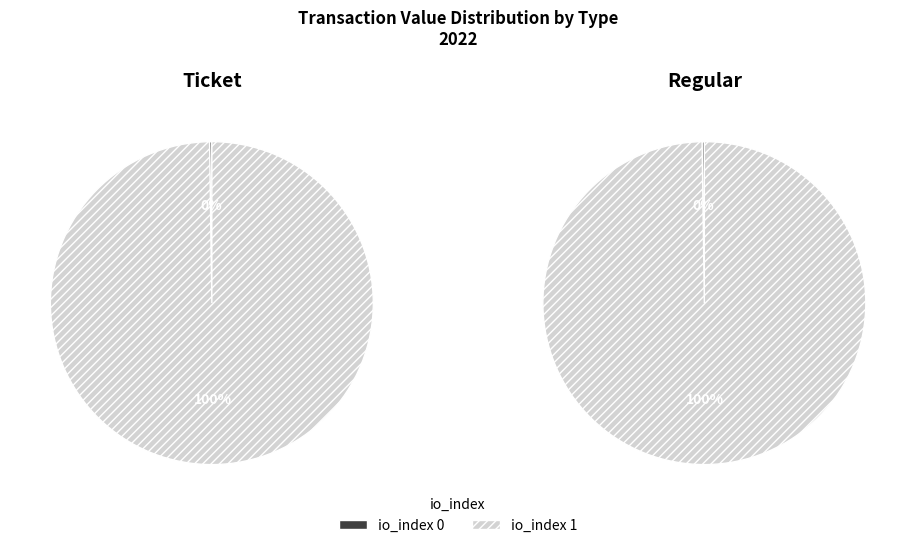

Count the number of slices in the pie.

2